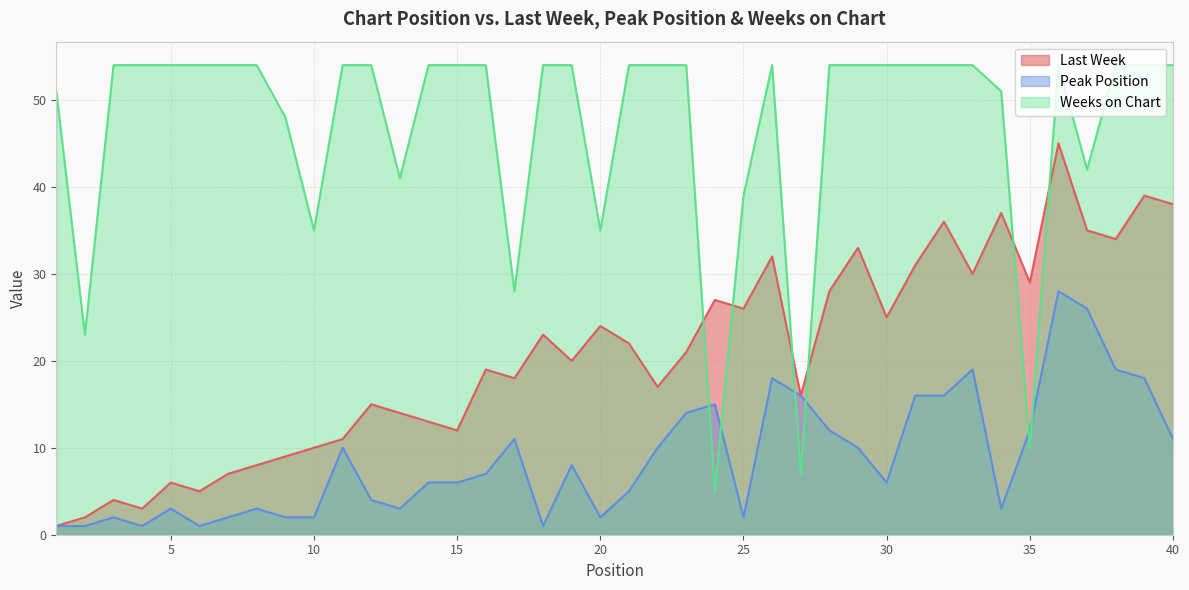

Between 9 and 38, which series saw the biggest shift?

Last Week